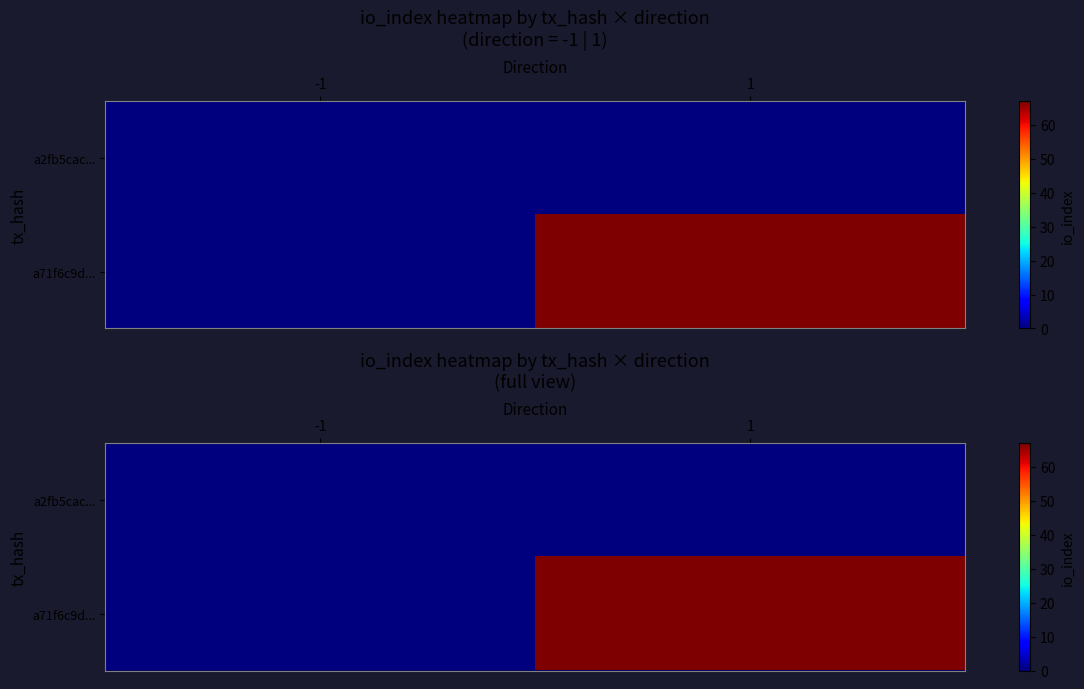

What is the sum of all a71f6c9d... values?

67